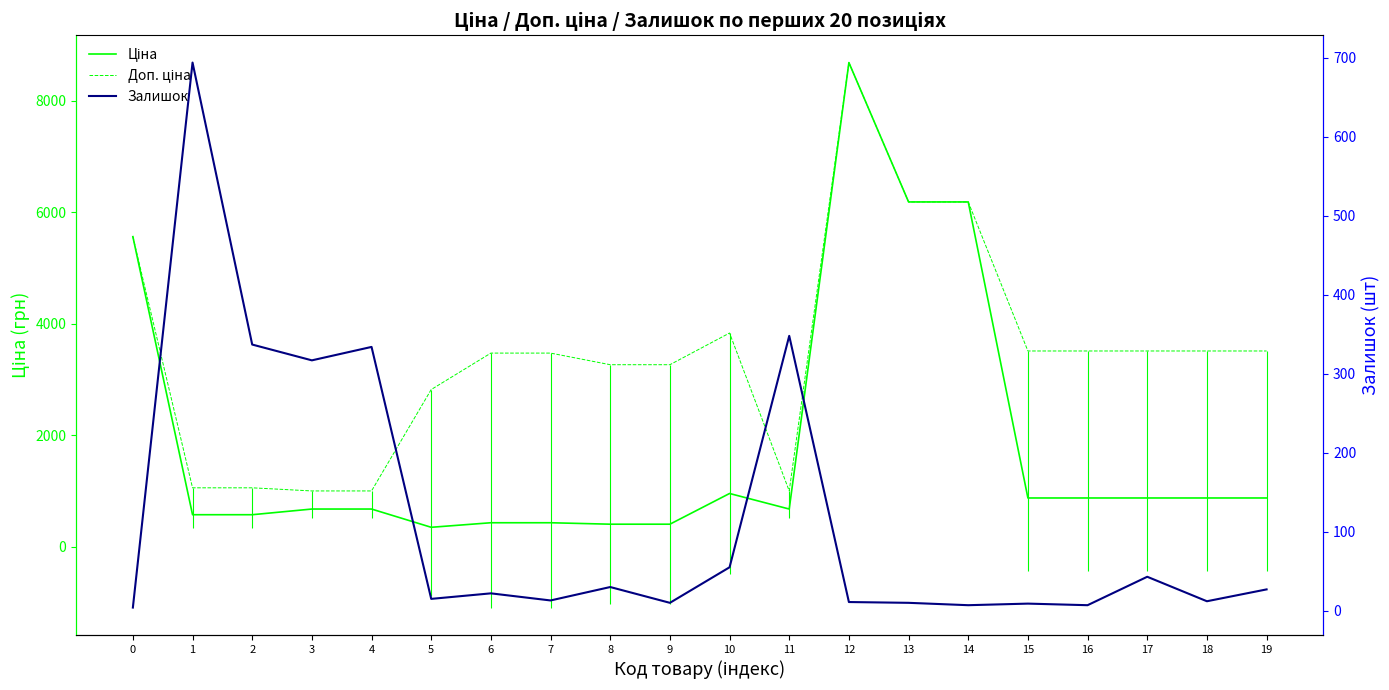

At 10, list the series in order from smallest to largest.

Залишок, Ціна, Доп. ціна